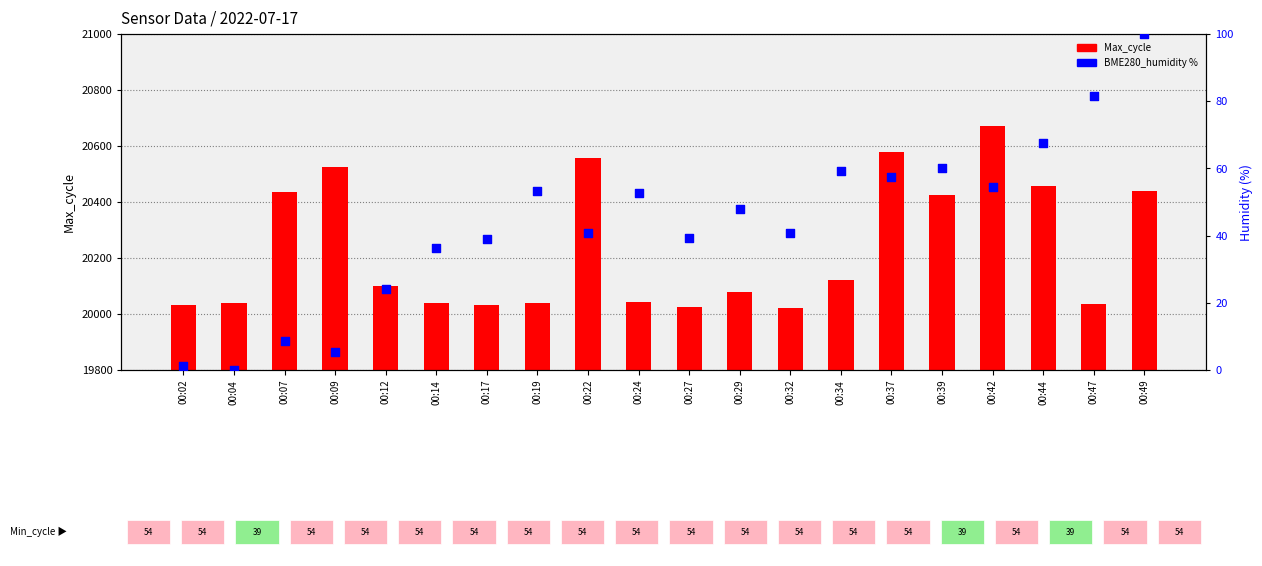

Which series has the largest total across all categories?

Max_cycle